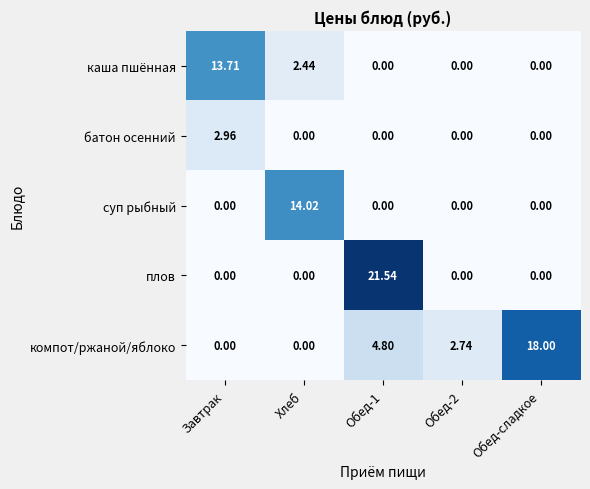

Rank the series by their maximum value, from highest to lowest.

плов, компот/ржаной/яблоко, суп рыбный, каша пшённая, батон осенний